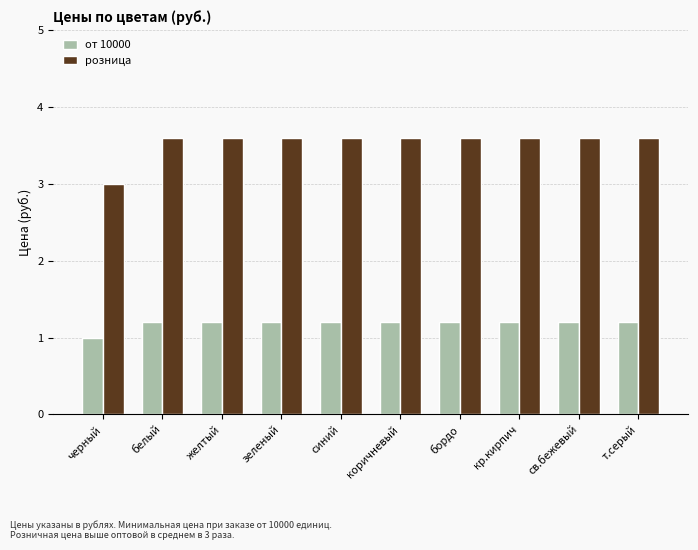

The value of розница at зеленый is 3.6. True or false?

True